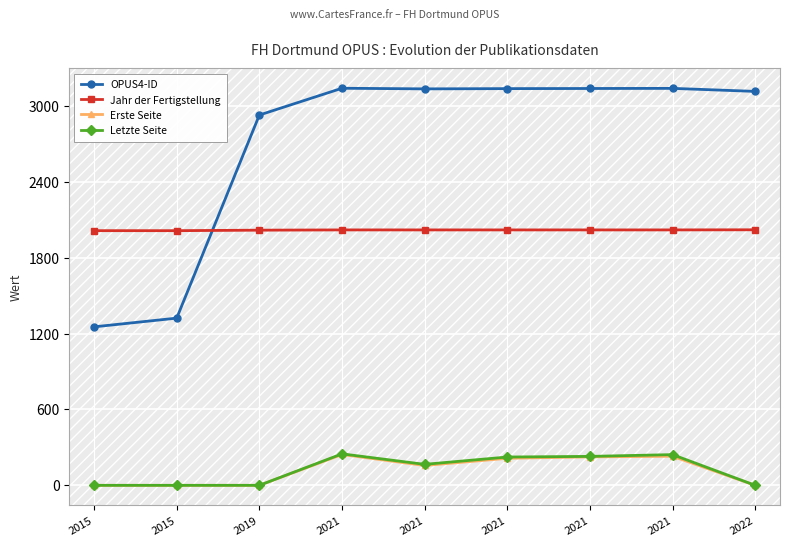

How many lines are shown in the chart?

4